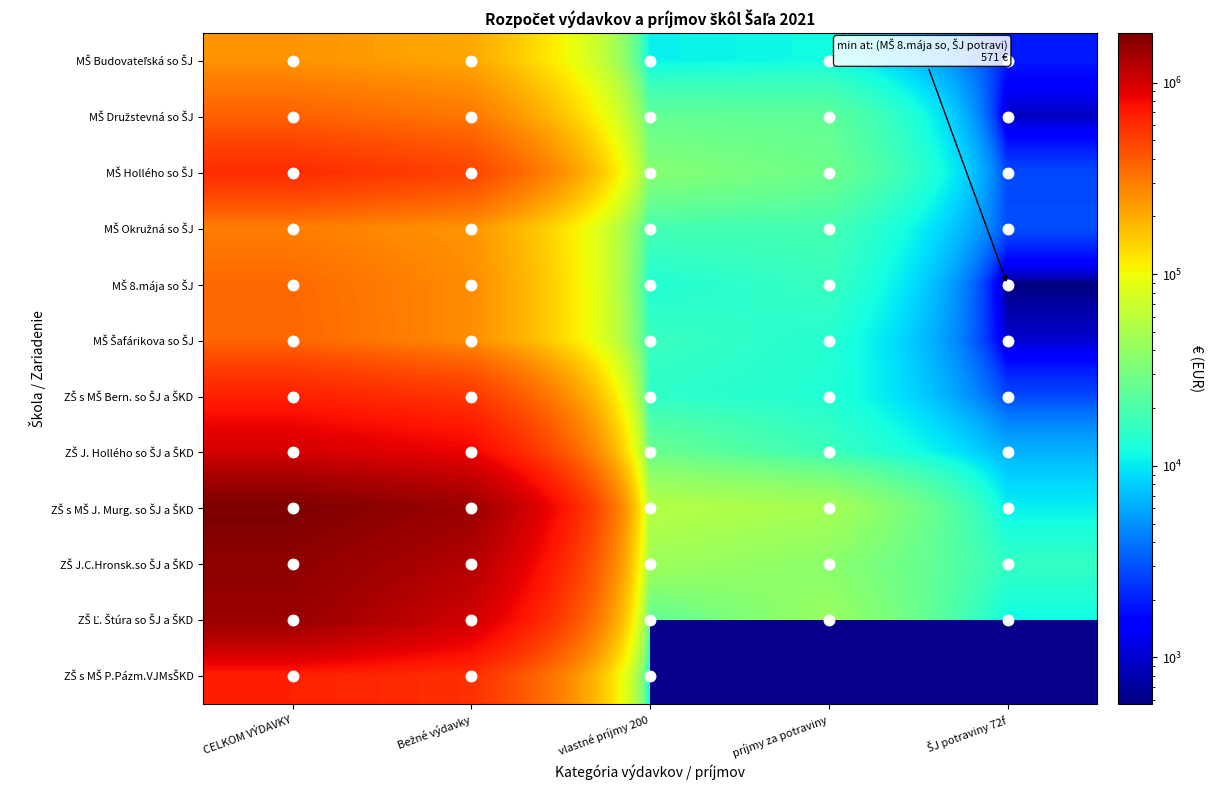

List the series in order of their peak value, highest first.

ZŠ s MŠ J. Murg. so ŠJ a ŠKD, ZŠ J.C.Hronsk.so ŠJ a ŠKD, ZŠ Ľ. Štúra so ŠJ a ŠKD, ZŠ J. Hollého so ŠJ a ŠKD, ZŠ s MŠ P.Pázm.VJMsŠKD, ZŠ s MŠ Bern. so ŠJ a ŠKD, MŠ Hollého so ŠJ, MŠ Družstevná so ŠJ, MŠ Šafárikova so ŠJ, MŠ 8.mája so ŠJ, MŠ Okružná so ŠJ, MŠ Budovateľská so ŠJ